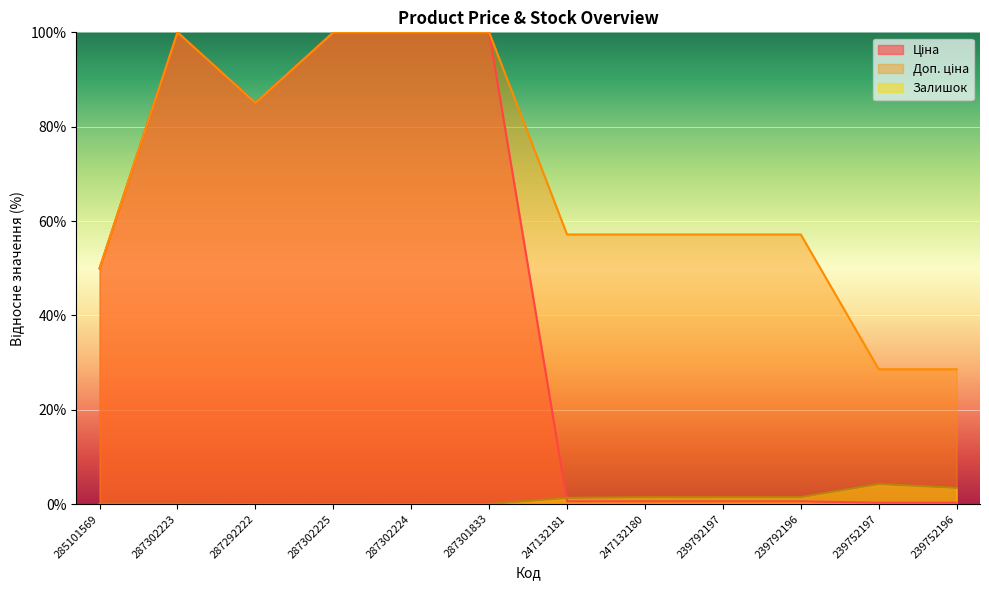

Rank the series by their average value, from lowest to highest.

Залишок, Ціна, Доп. ціна